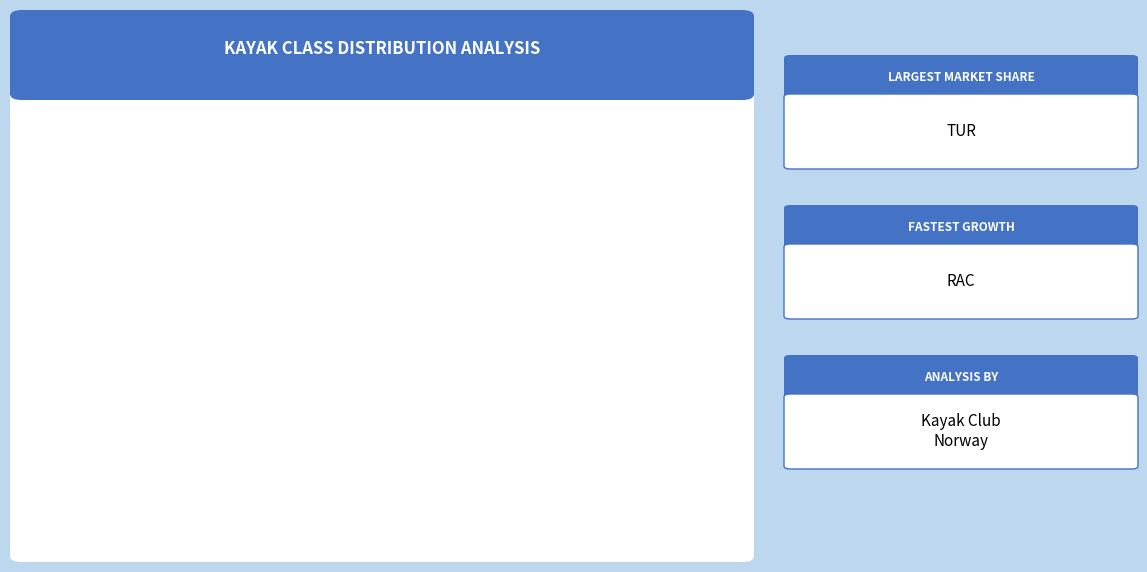

To the nearest percent, what is the average slice percentage?

20%